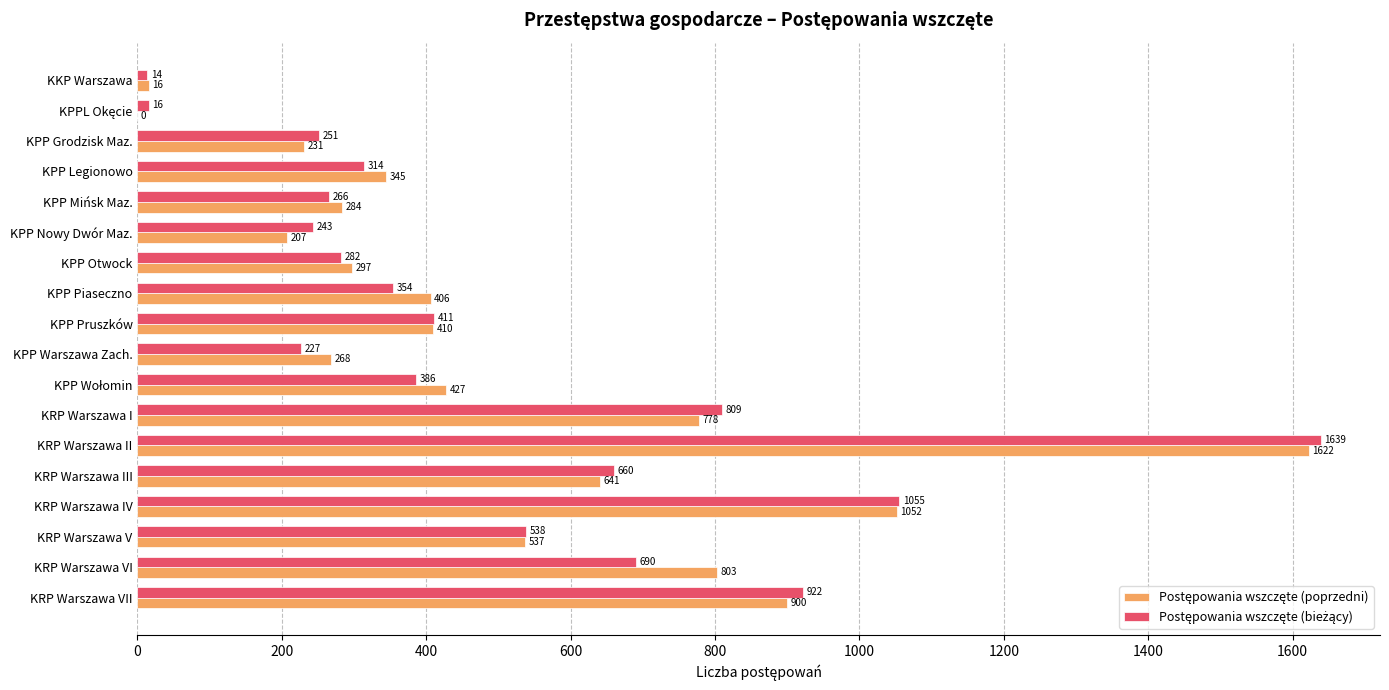

What is the total value across all series at KPP Mińsk Maz.?

550